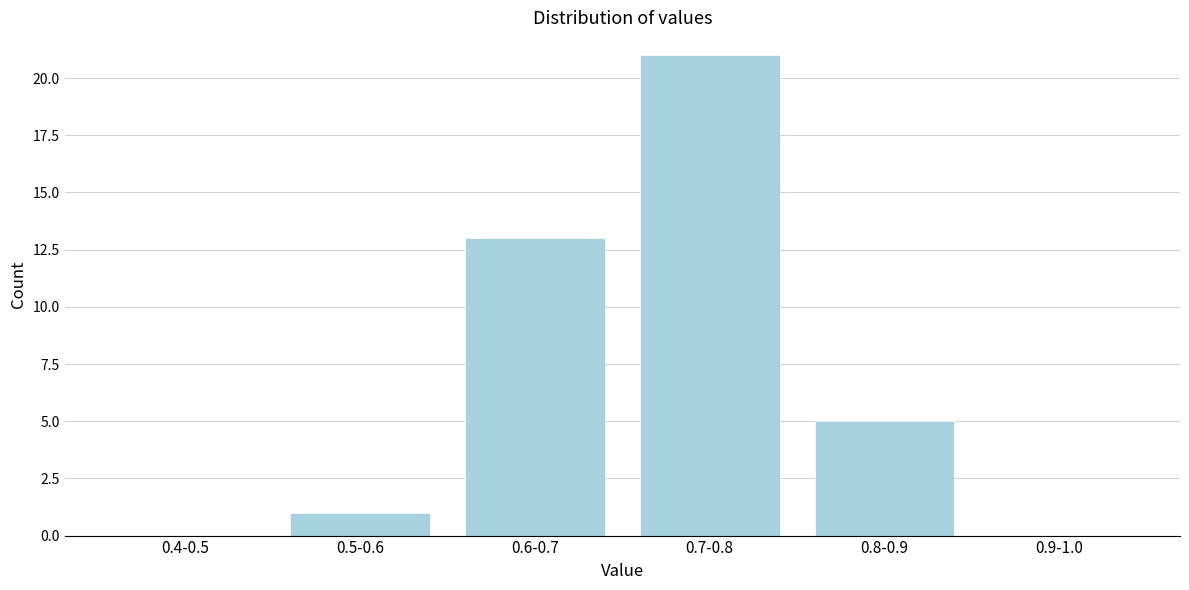

Reading left to right, extract all data points from this chart.

0.4-0.5=0	0.5-0.6=1	0.6-0.7=13	0.7-0.8=21	0.8-0.9=5	0.9-1.0=0